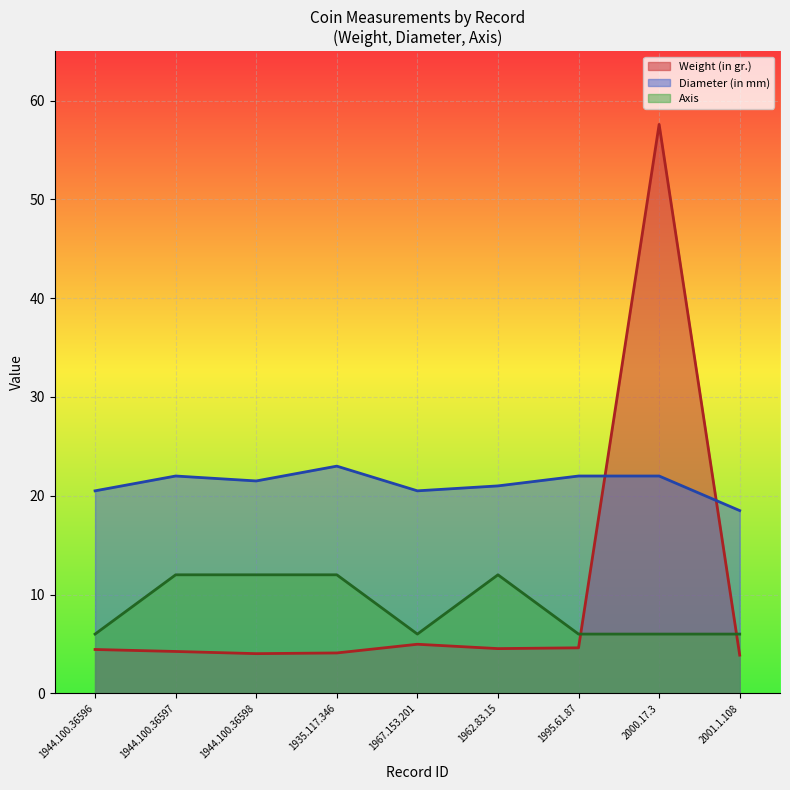

At how many categories does at least one series exceed 49?

1